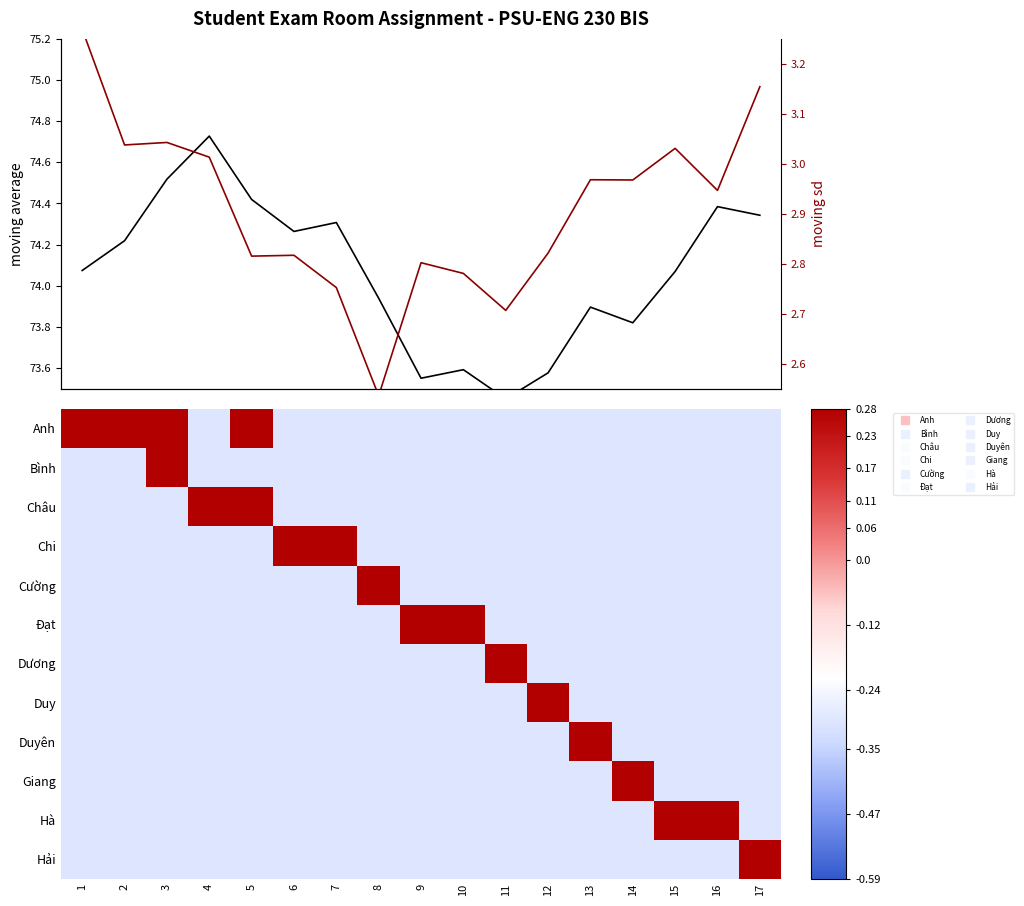

Is the value of Dương at 17 greater than the value of Đạt at 7?

No